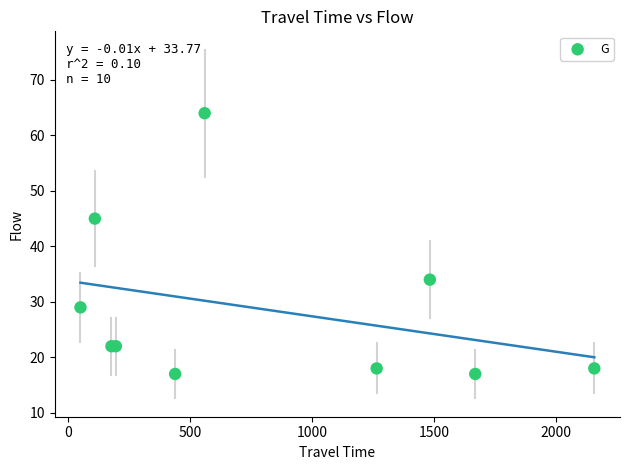

What Y value in the scatter plot is closest to 40?

45